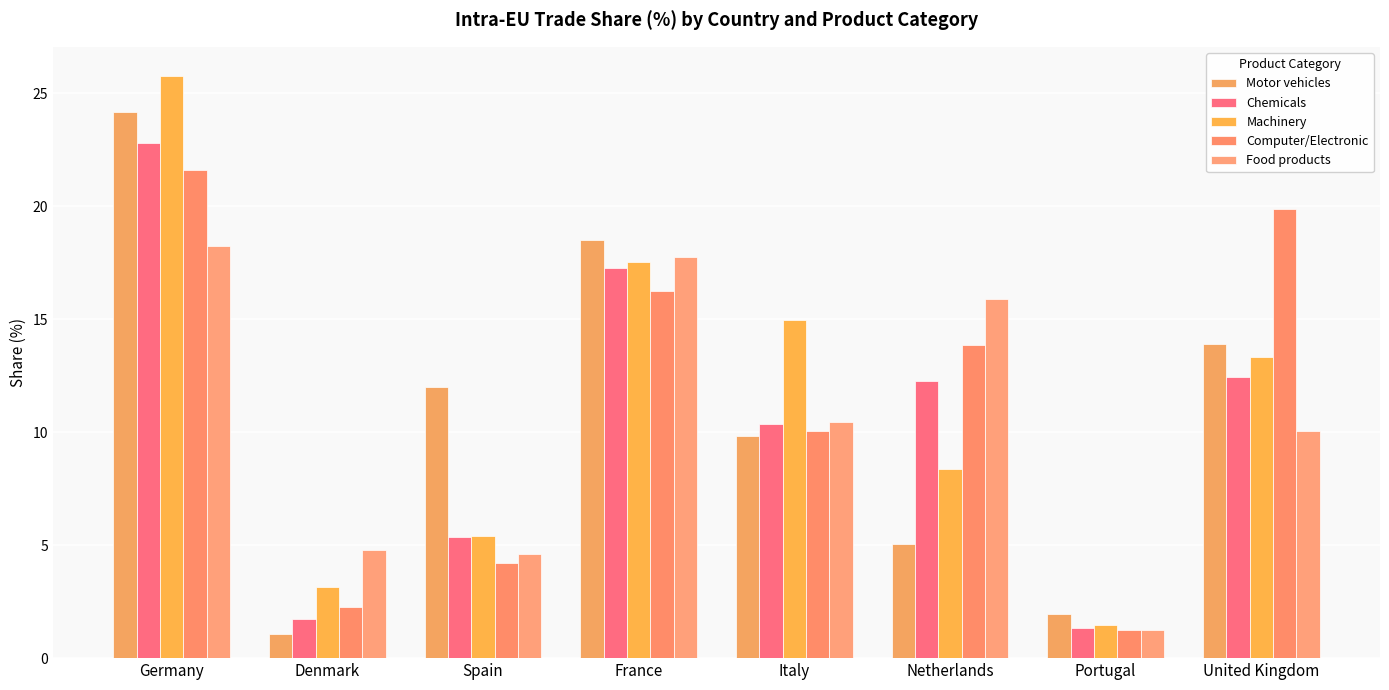

What are all the series names shown in the legend?

Motor vehicles, Chemicals, Machinery, Computer/Electronic, Food products